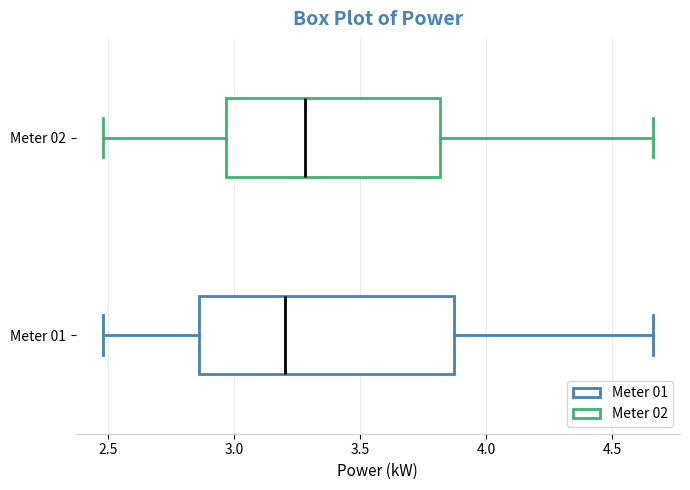

Which box's median line is the furthest to the left?

Meter 01